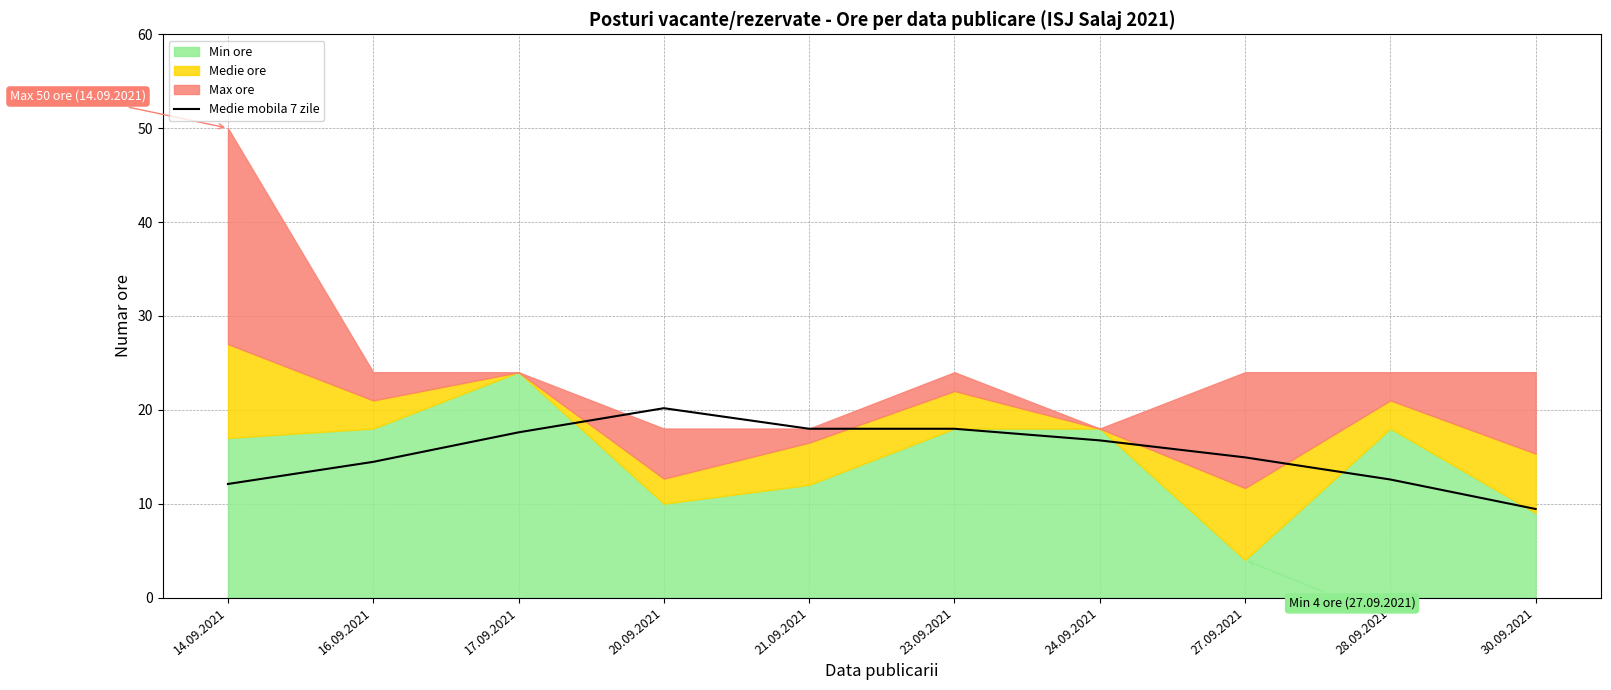

Where does the Medie mobila 7 zile series first go above 16?

17.09.2021